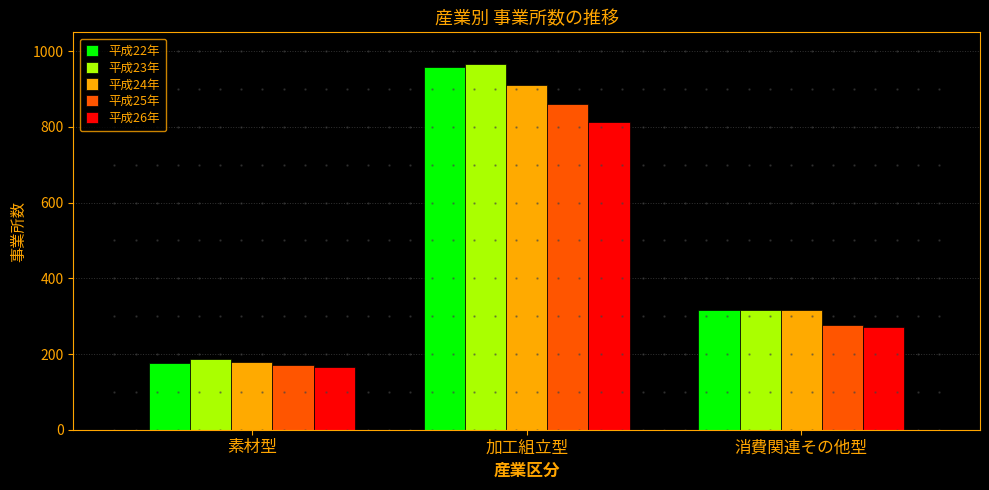

Which category has the lowest value in the 平成25年 series?

素材型